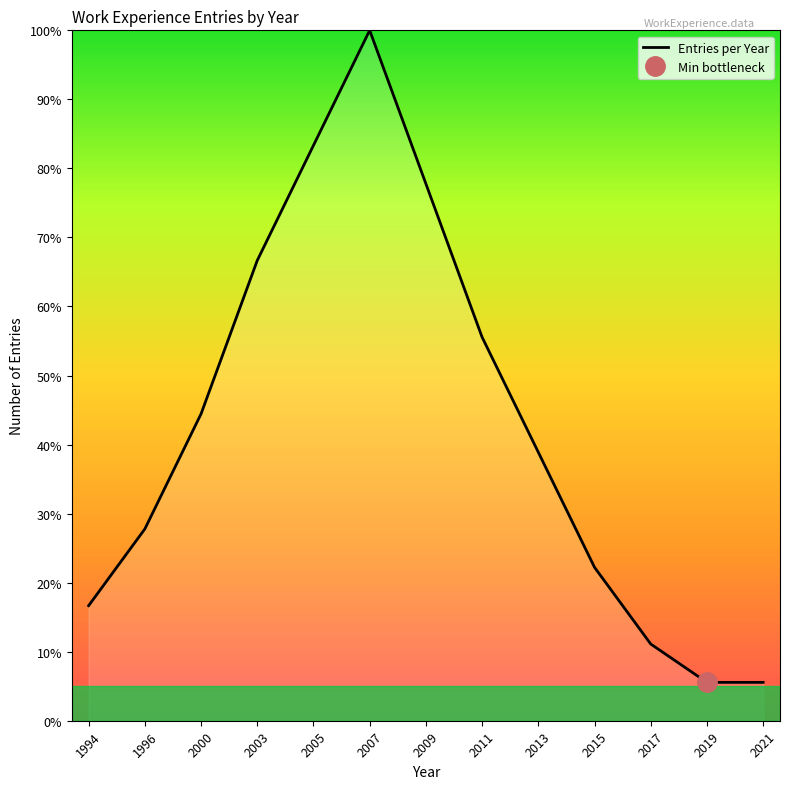

Which has a higher value, 1996 or 2015?

1996